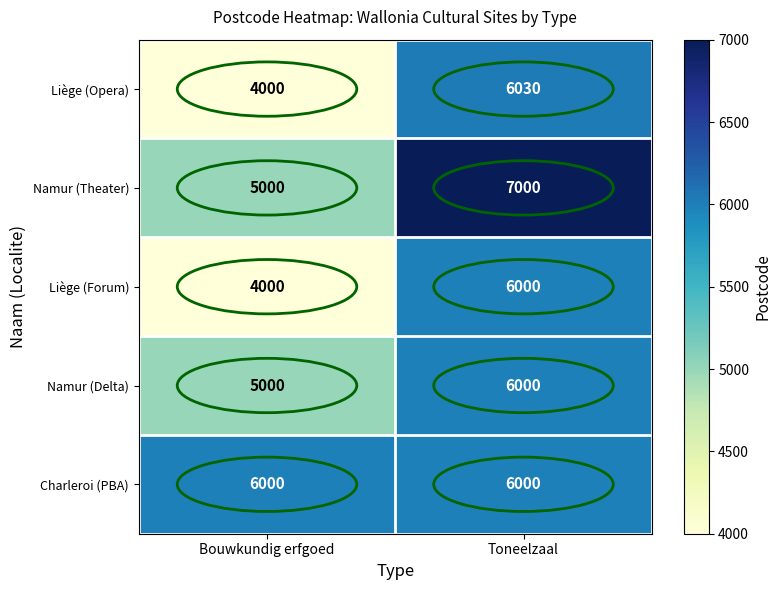

The Namur (Delta) series shows 1182 at Bouwkundig erfgoed. True or false?

False